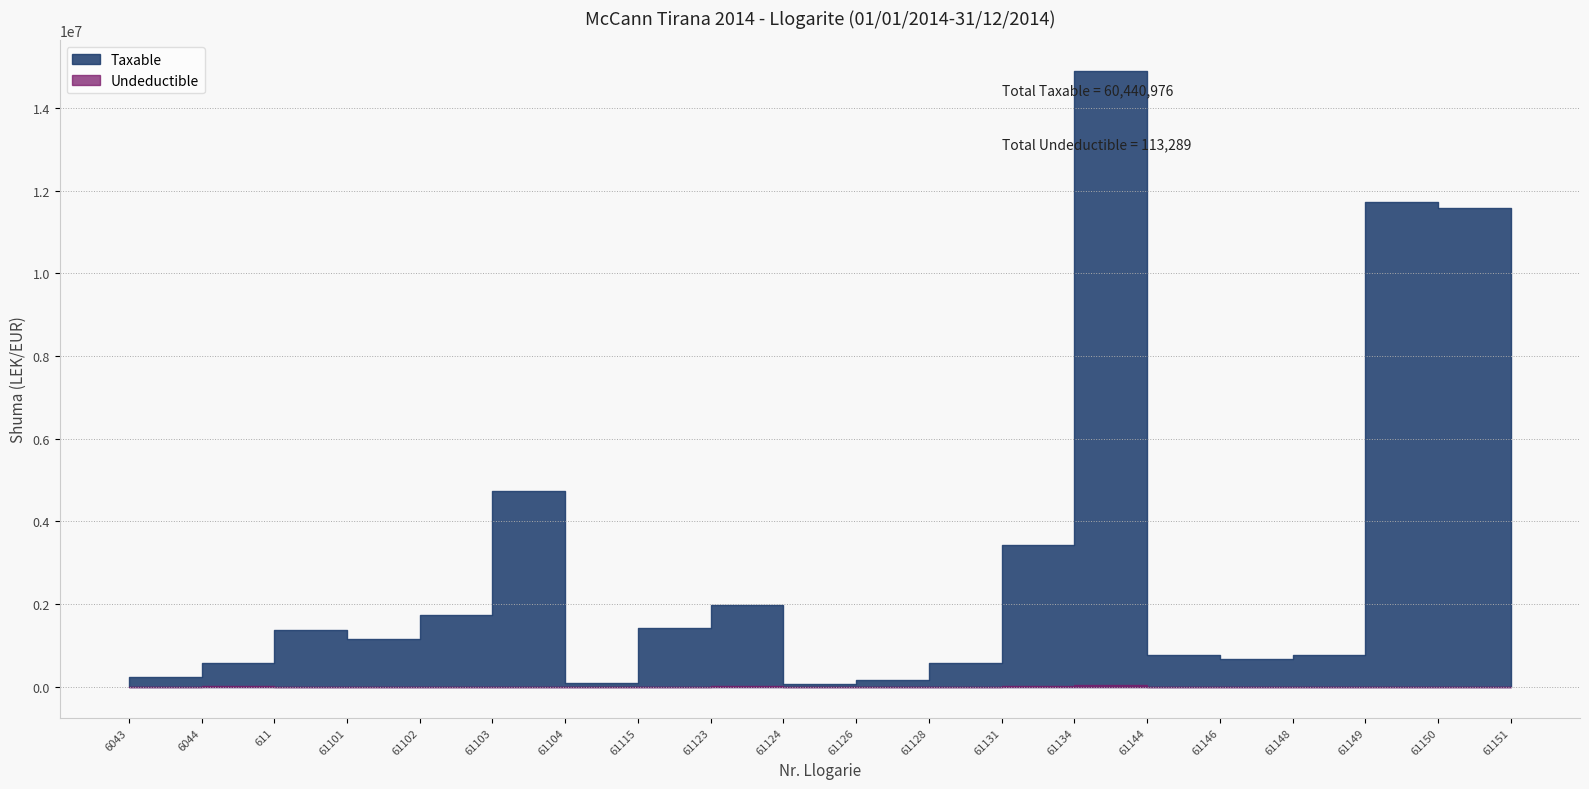

True or false: Undeductible and Taxable intersect in this chart.

False